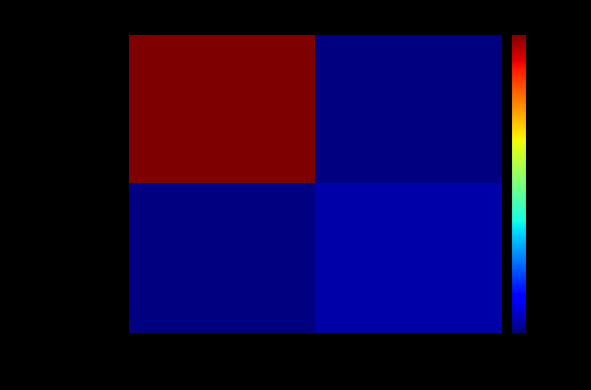

What value does the 3c44220d...0b series have at 1?

9.0